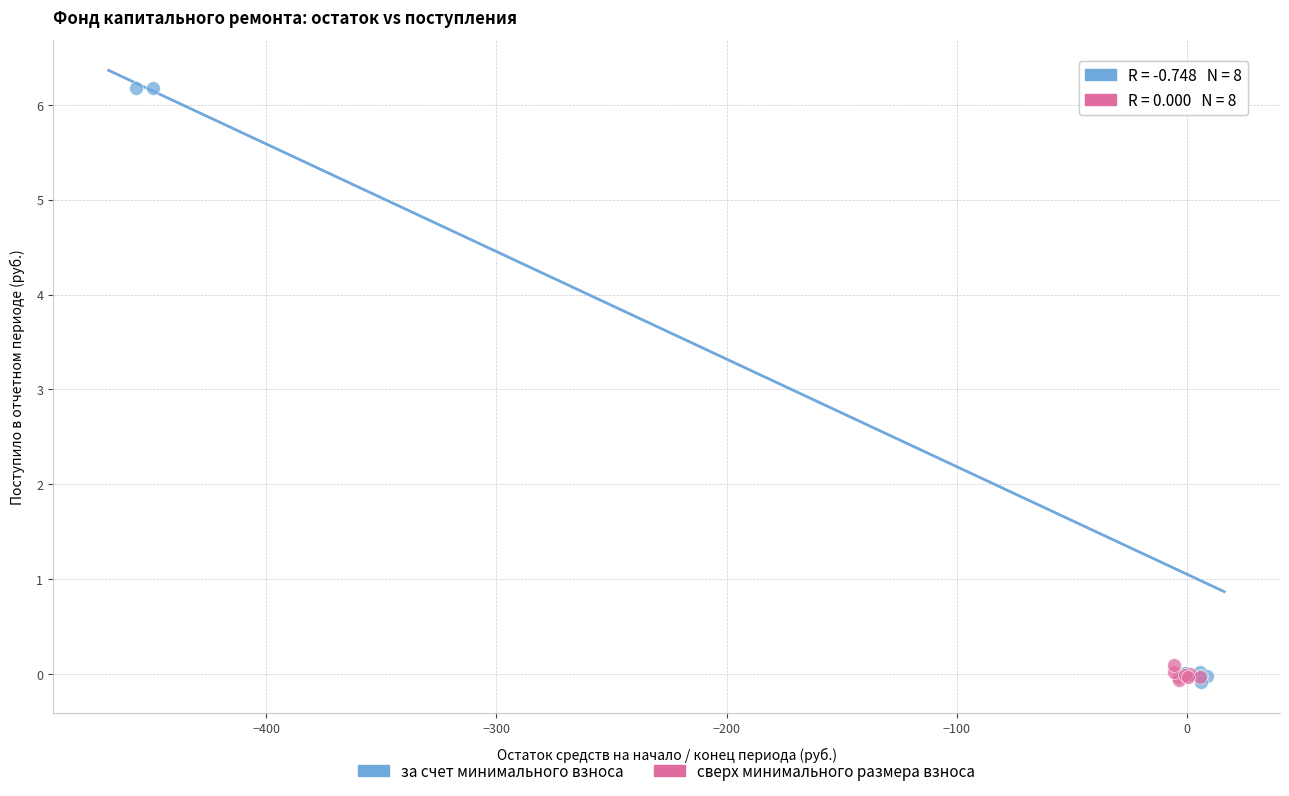

Which series reaches the maximum Y coordinate?

за счет минимального взноса